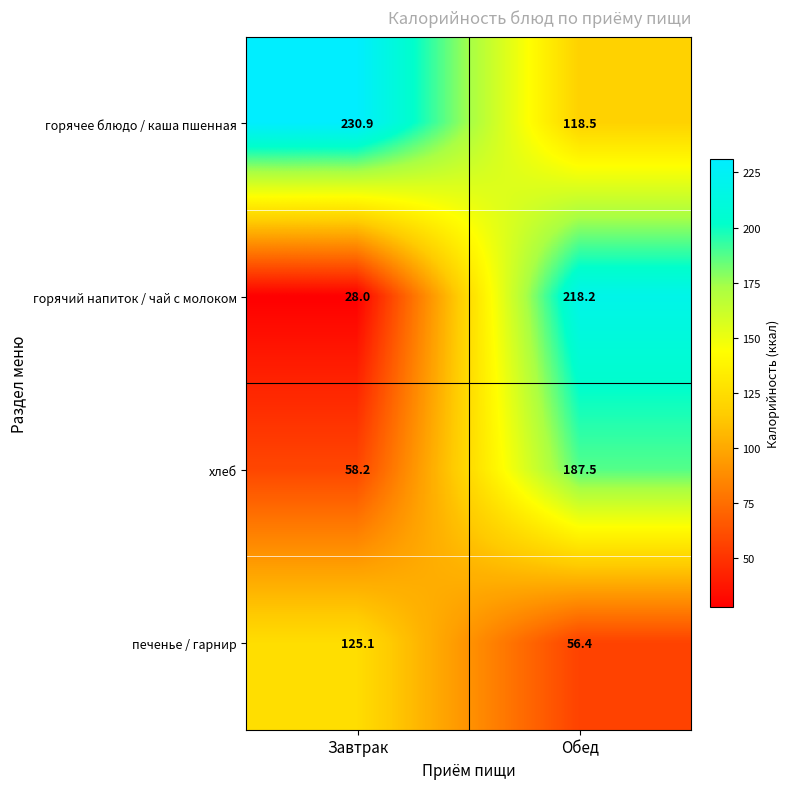

At which category does the chart reach its peak across all series?

Завтрак